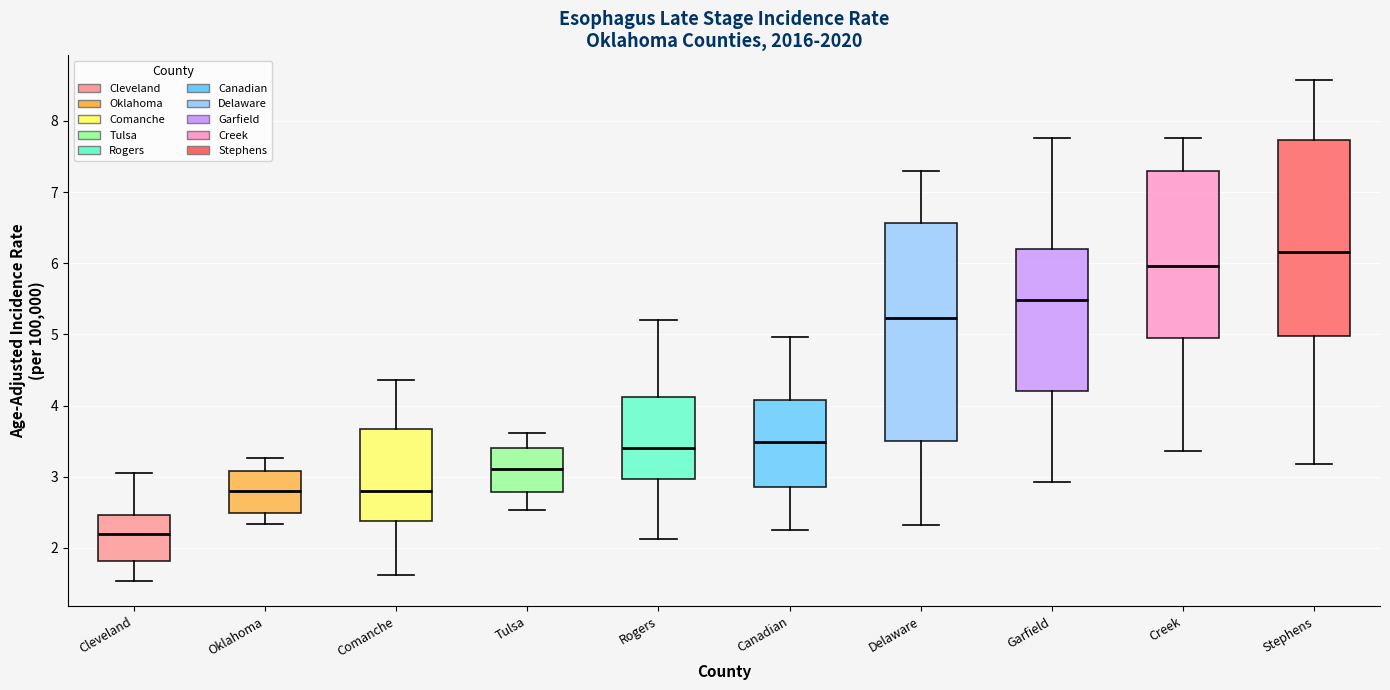

Where is the lower edge of the box for Garfield on the y-axis? The values are not printed on the chart, so give them approximately, as read against the axis.

4.2